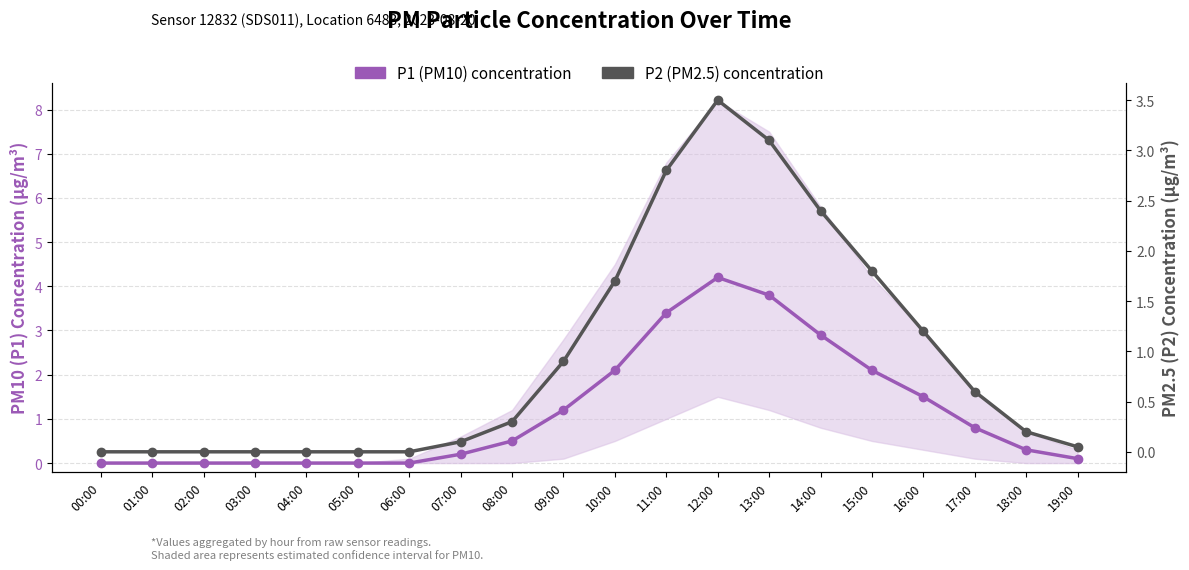

Reading right to left, transcribe all the data shown in this chart.

P1 (PM10) concentration: 19:00=0.1	18:00=0.3	17:00=0.8	16:00=1.5	15:00=2.1	14:00=2.9	13:00=3.8	12:00=4.2	11:00=3.4	10:00=2.1	09:00=1.2	08:00=0.5	07:00=0.2	06:00=0.0	05:00=0.0	04:00=0.0	03:00=0.0	02:00=0.0	01:00=0.0	00:00=0.0
P2 (PM2.5) concentration: 19:00=0.1	18:00=0.2	17:00=0.6	16:00=1.2	15:00=1.8	14:00=2.4	13:00=3.1	12:00=3.5	11:00=2.8	10:00=1.7	09:00=0.9	08:00=0.3	07:00=0.1	06:00=0.0	05:00=0.0	04:00=0.0	03:00=0.0	02:00=0.0	01:00=0.0	00:00=0.0